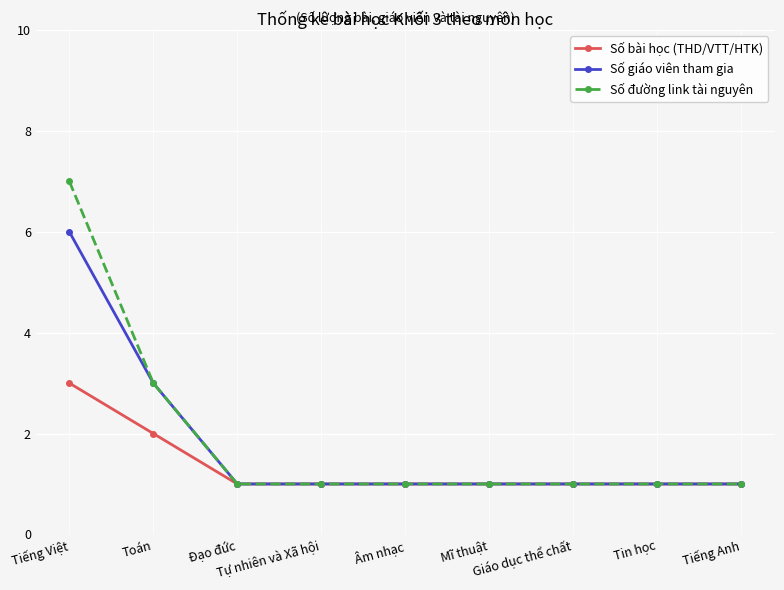

What is the total value across all series at Giáo dục thể chất?

3